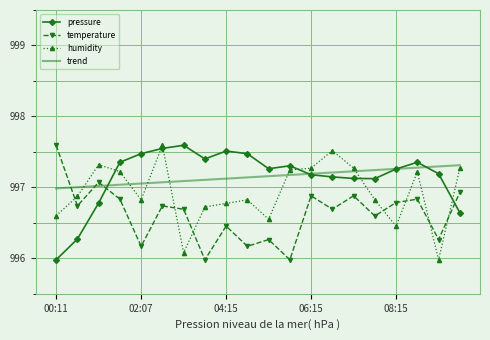

What is the minimum value shown in the chart?

996.0